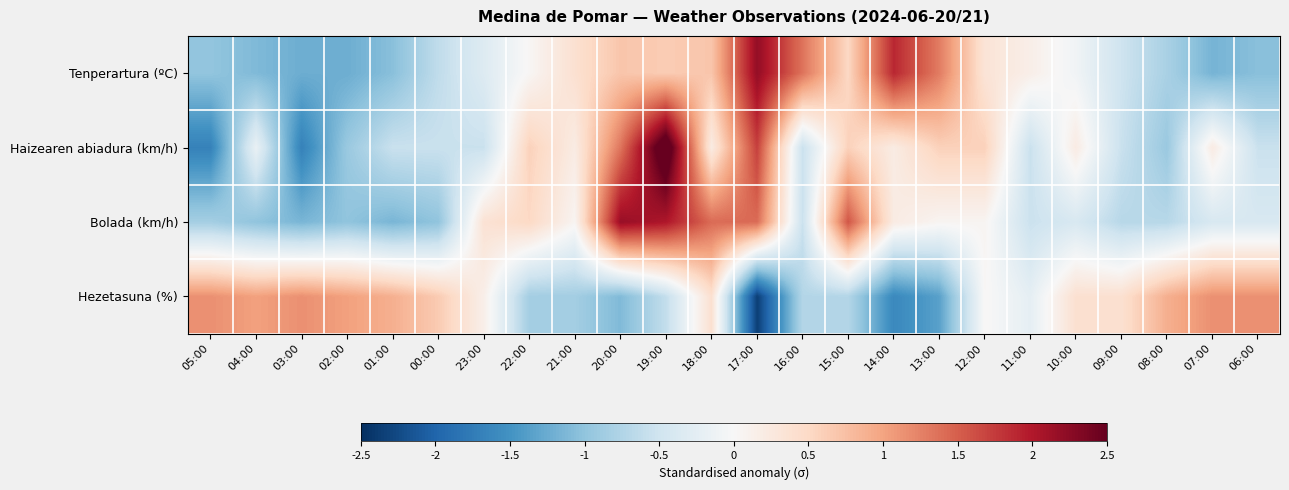

List the series in order of their peak value, highest first.

Haizearen abiadura (km/h), Tenperartura (ºC), Bolada (km/h), Hezetasuna (%)